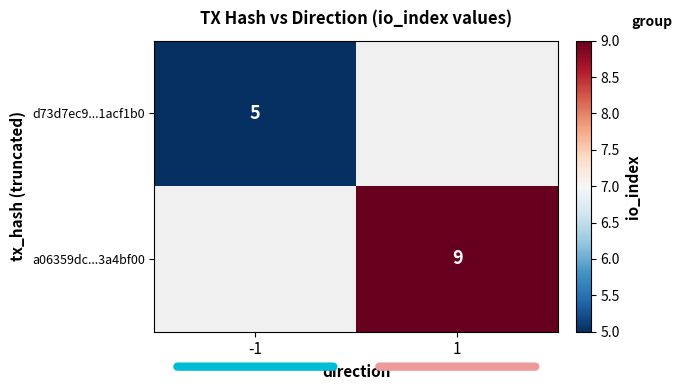

At which category does the chart reach its peak across all series?

1